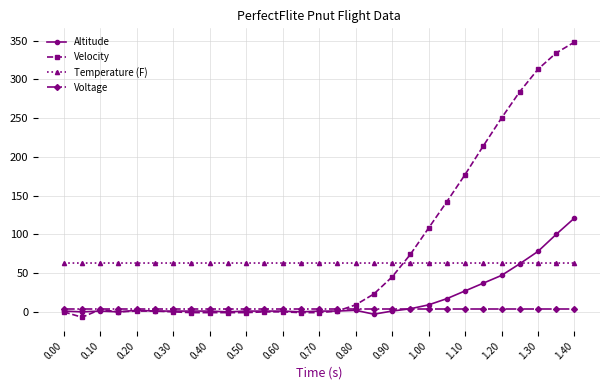

What is the value of the Temperature (F) point at the 3rd from the left?

63.0